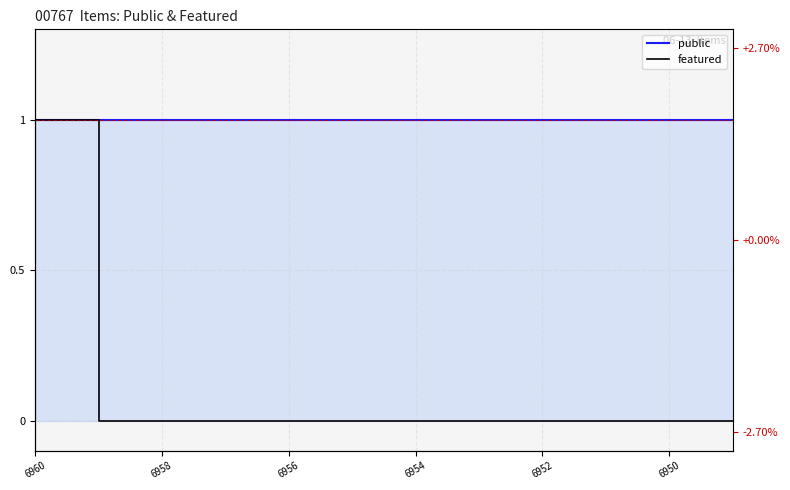

Reading left to right, list all the values displayed in this chart.

public: 1	1	1	1	1	1	1	1	1	1	1	1
featured: 1	0	0	0	0	0	0	0	0	0	0	0